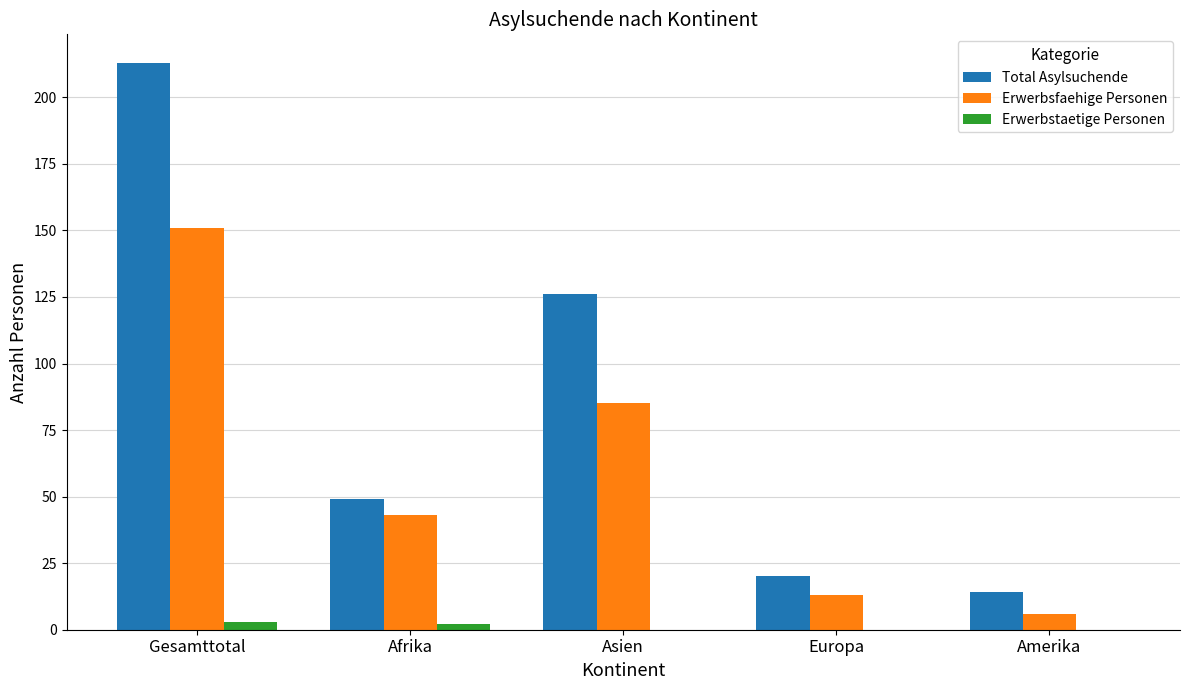

Is the value of Erwerbstaetige Personen at Asien greater than the value of Total Asylsuchende at Afrika?

No